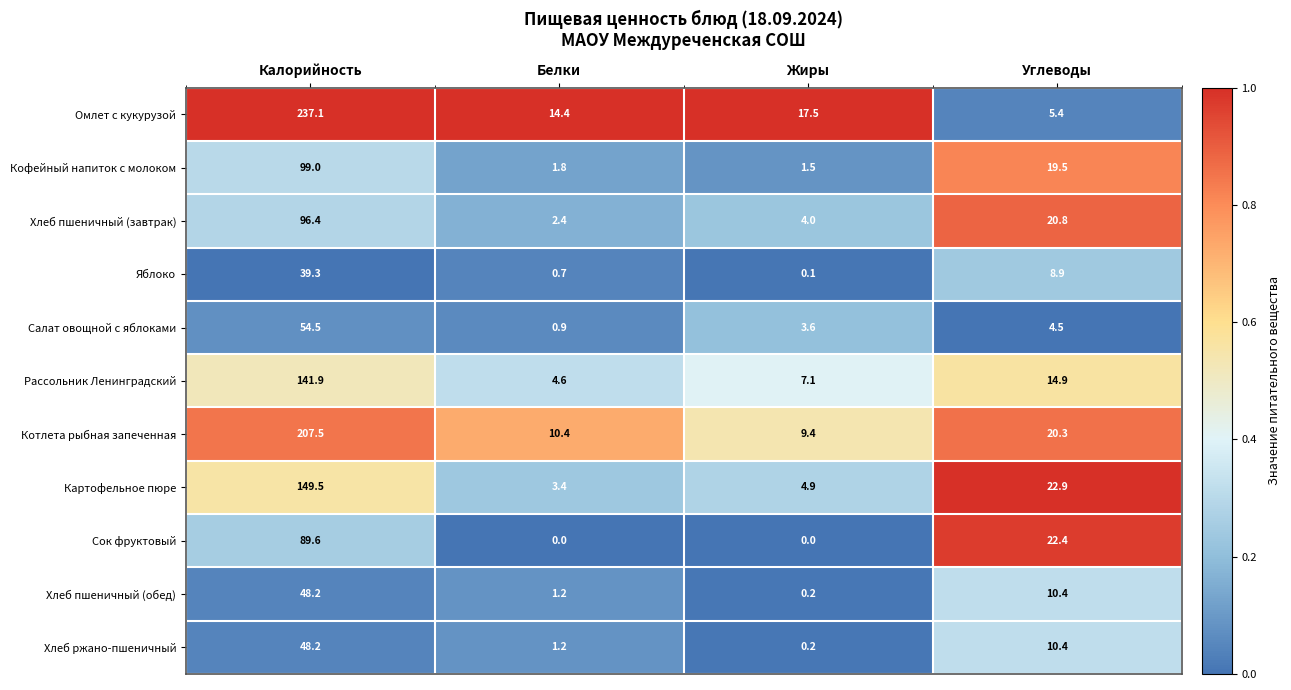

True or false: Яблоко has a value of 39.3 at Калорийность.

True